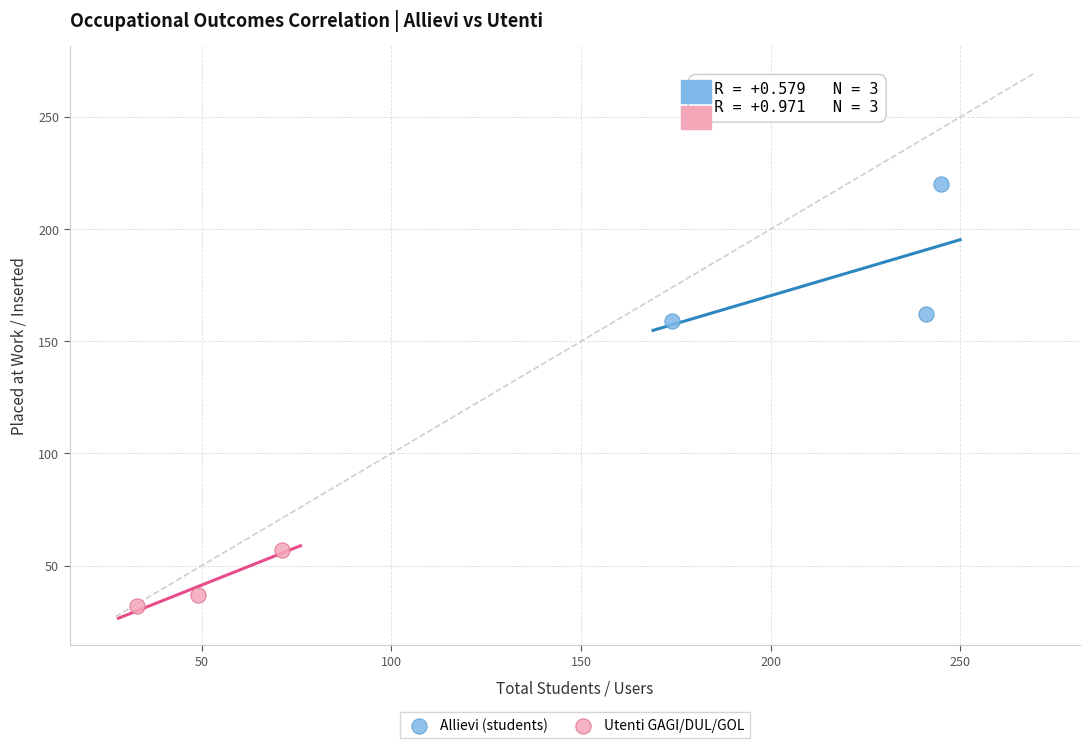

Which series has the largest Y range (max minus min)?

Allievi (students)